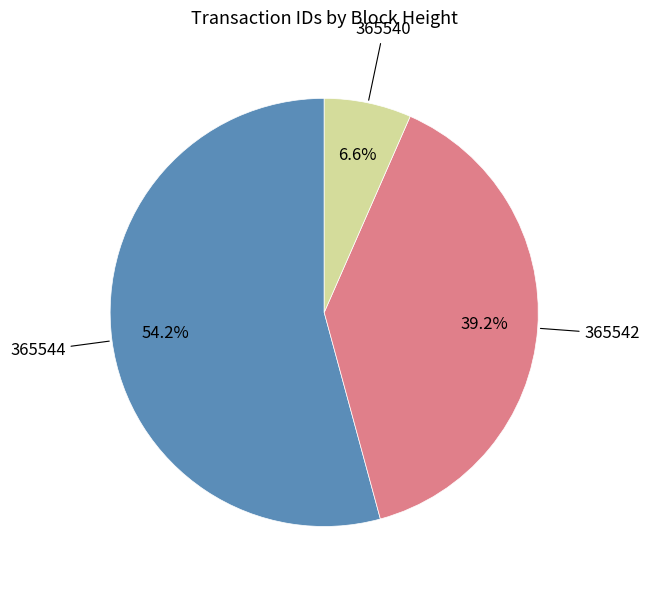

Is there a majority slice in this chart?

Yes